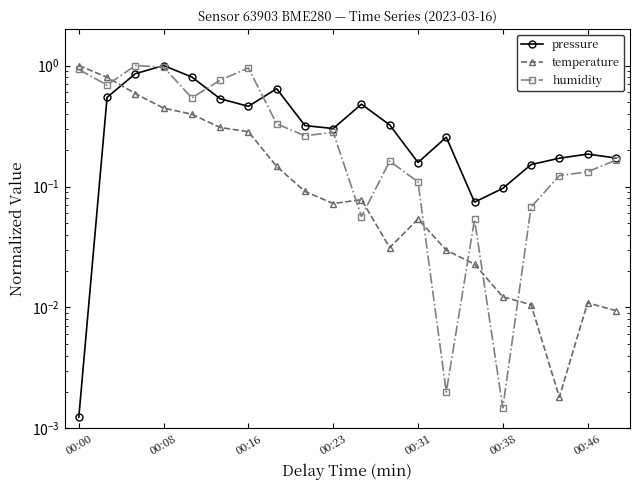

Is this an area chart (filled region under the line)?

No